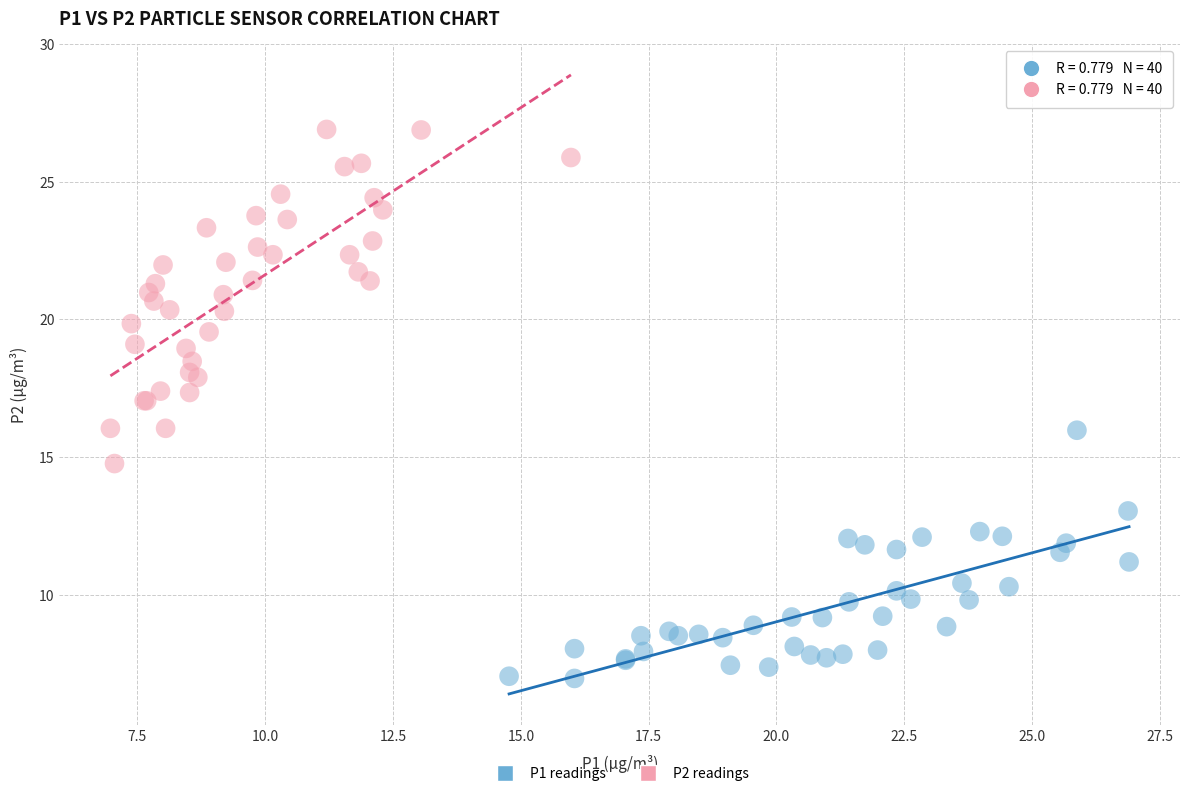

Which series has the largest Y range (max minus min)?

P2 readings